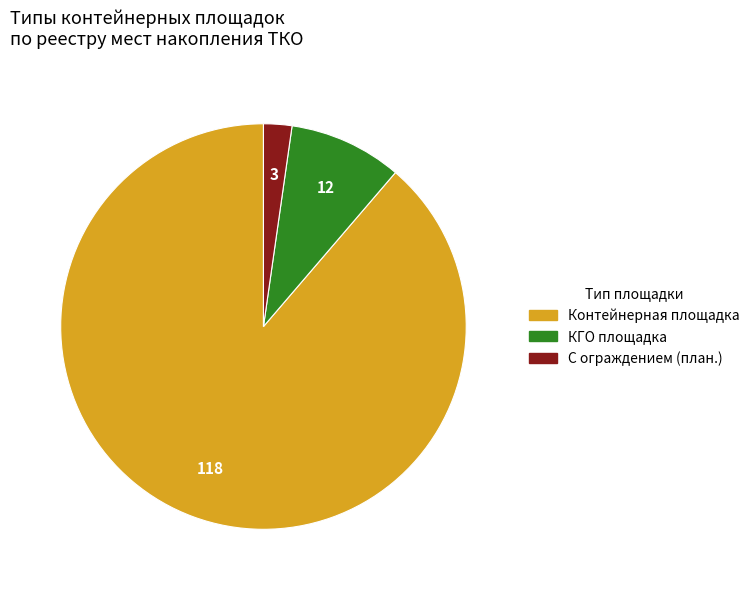

Is there a majority slice in this chart?

Yes